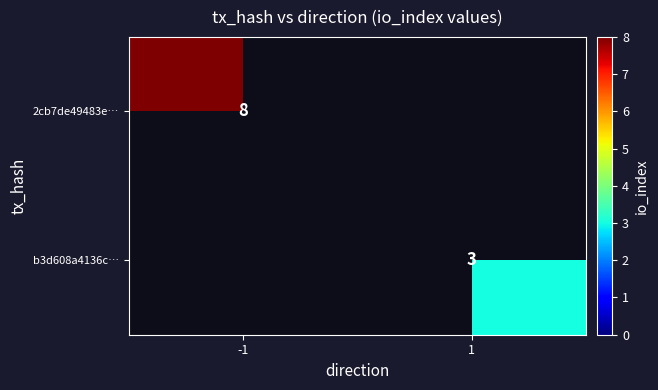

Is it true that b3d608a4136c… equals 1.7 at 1?

False